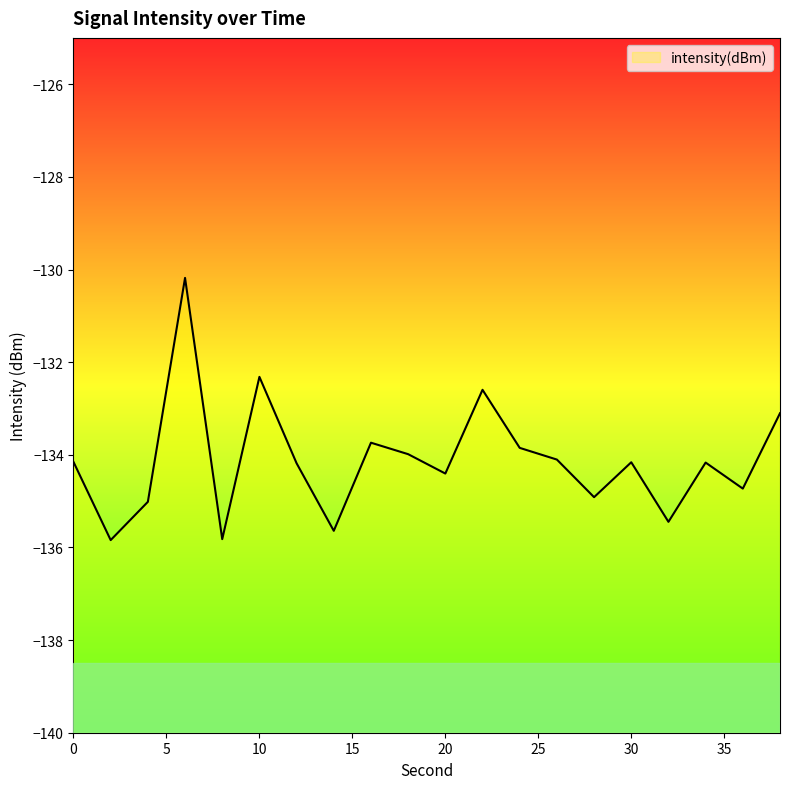

How many lines are shown in the chart?

1